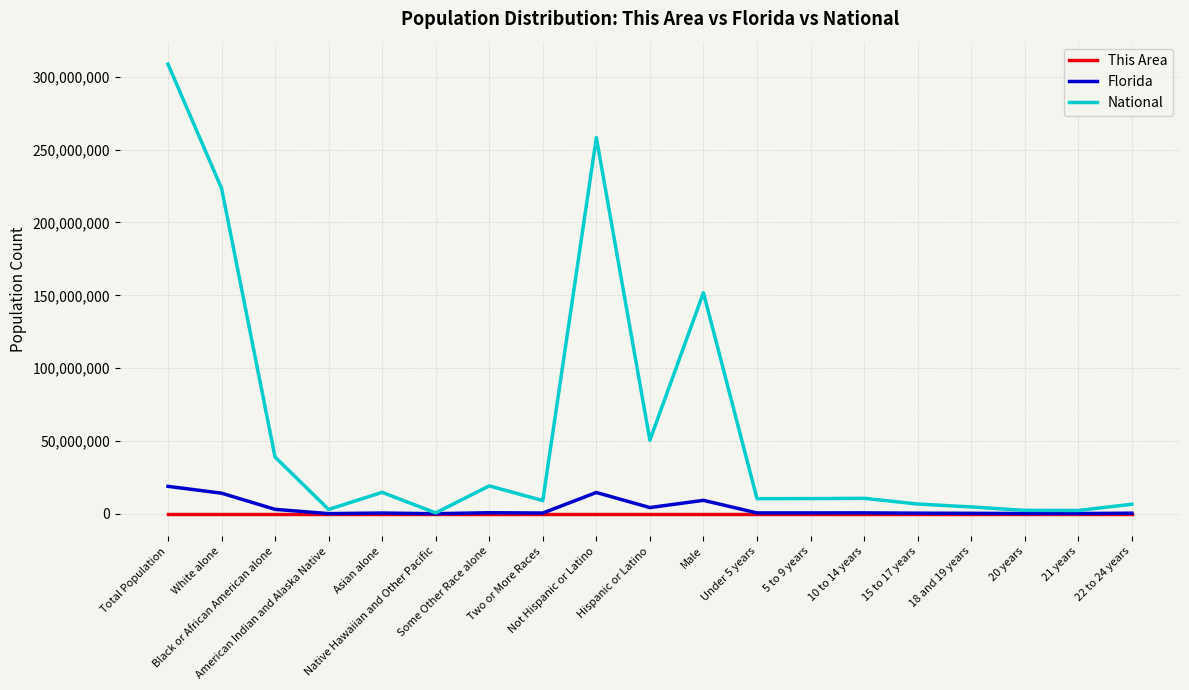

What is the sum of all Florida values?

68529362